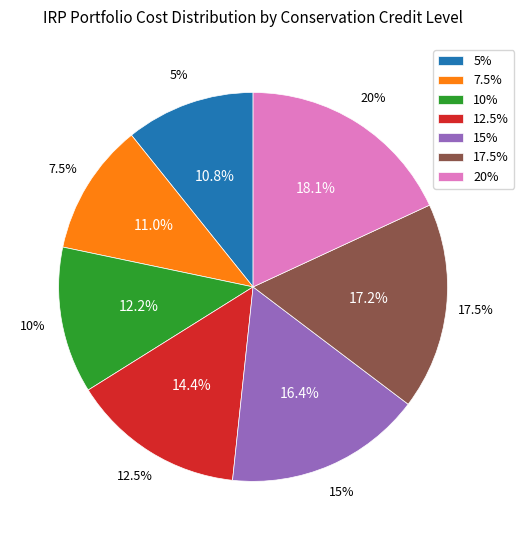

Is there a majority slice in this chart?

No